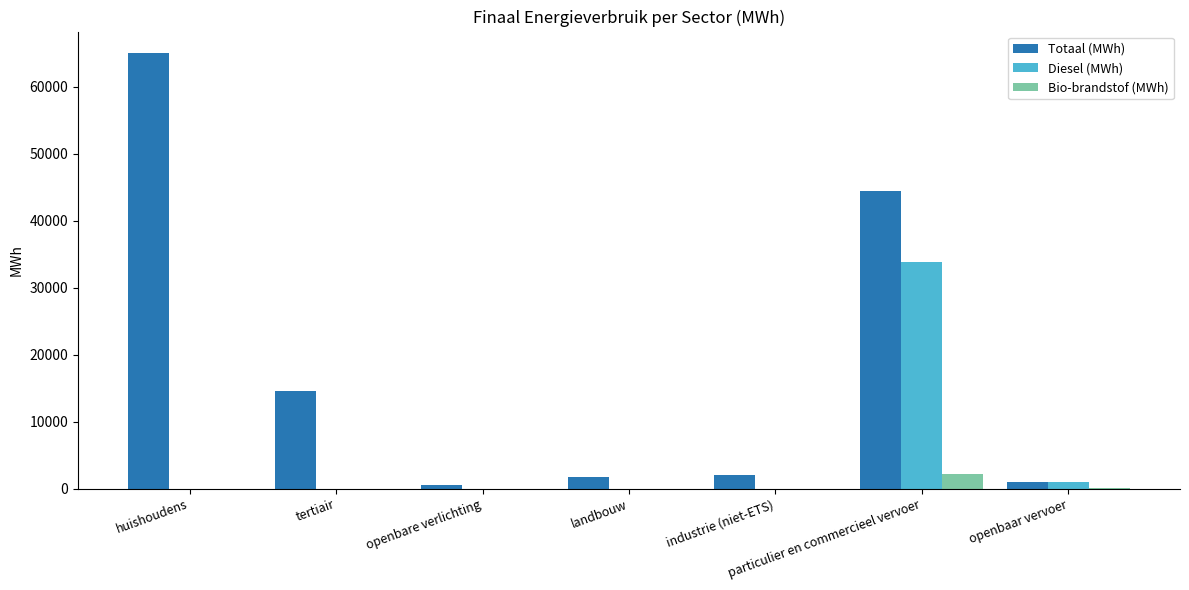

Which series has the largest total across all categories?

Totaal (MWh)